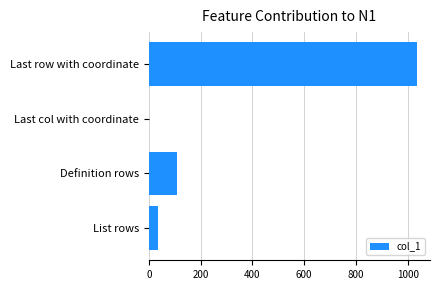

Is it true that the value at Definition rows is 110?

True